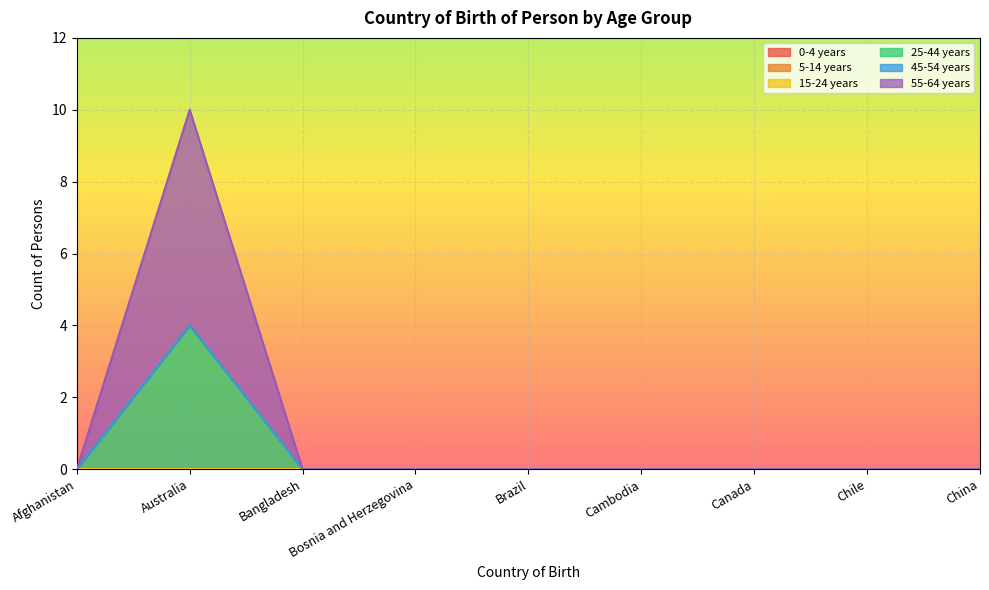

What are all the series names shown in the legend?

0-4 years, 5-14 years, 15-24 years, 25-44 years, 45-54 years, 55-64 years